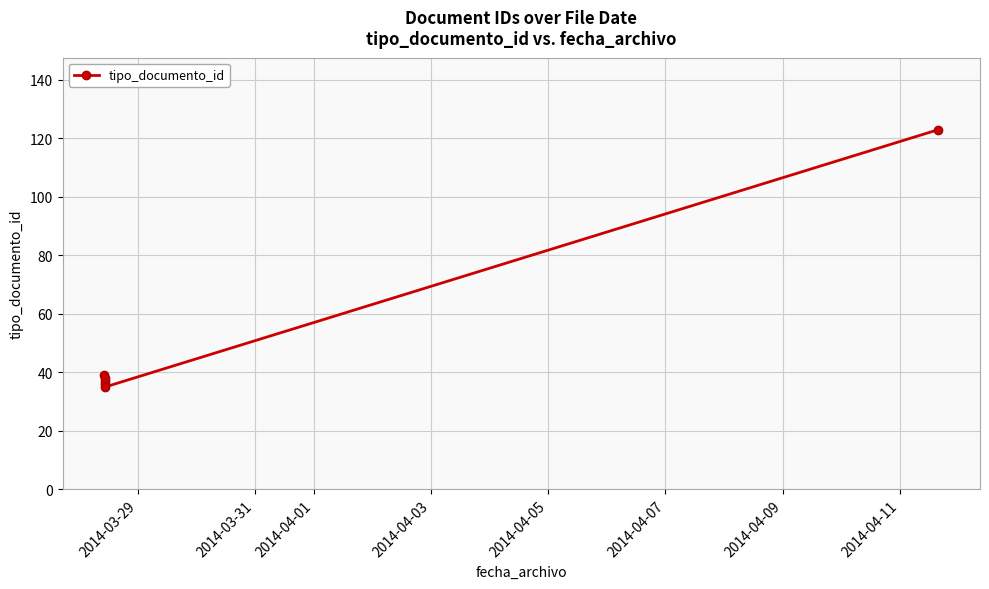

What is the maximum value shown in the chart?

123